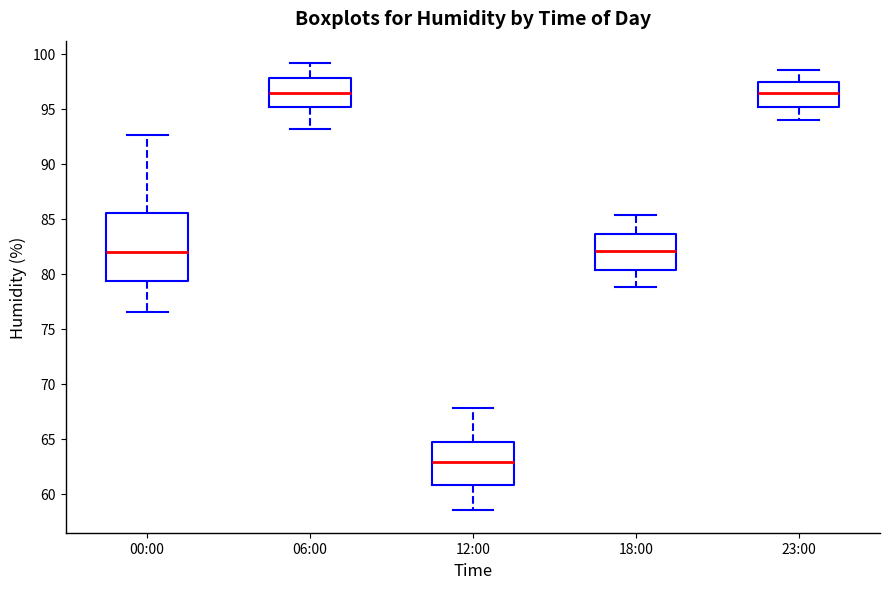

Where is the upper edge of the box for 18:00 on the y-axis? The values are not printed on the chart, so give them approximately, as read against the axis.

83.5